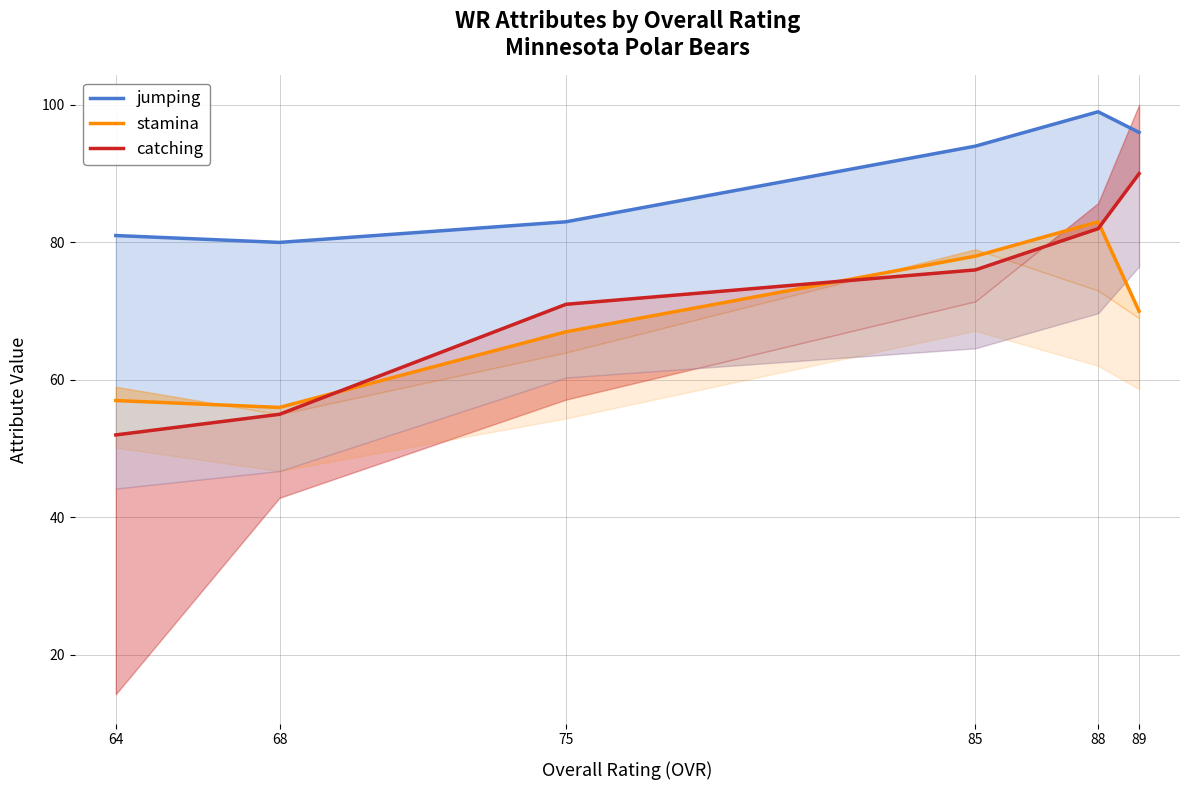

Which has a higher value, 85 or 75?

85